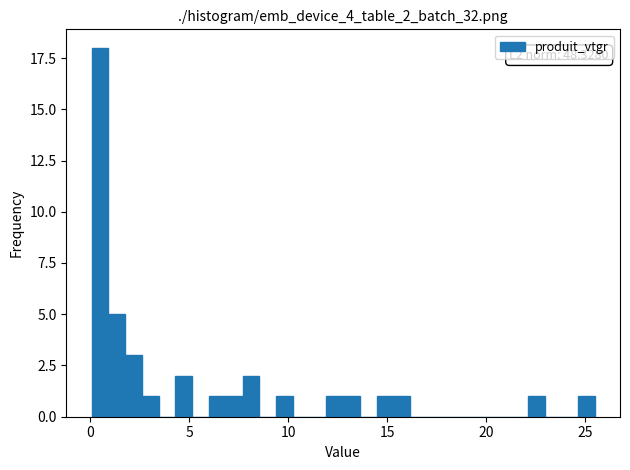

Read against the x-axis, roughly where is the centre of the tallest bar?

0.5